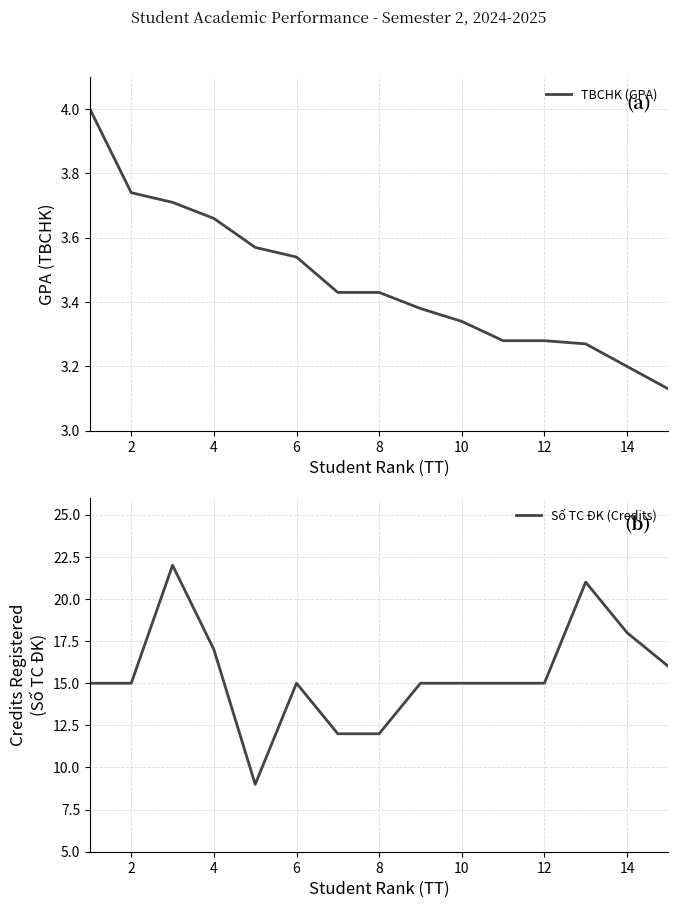

Is it true that Số TC ĐK (Credits) equals 37.3 at 12?

False